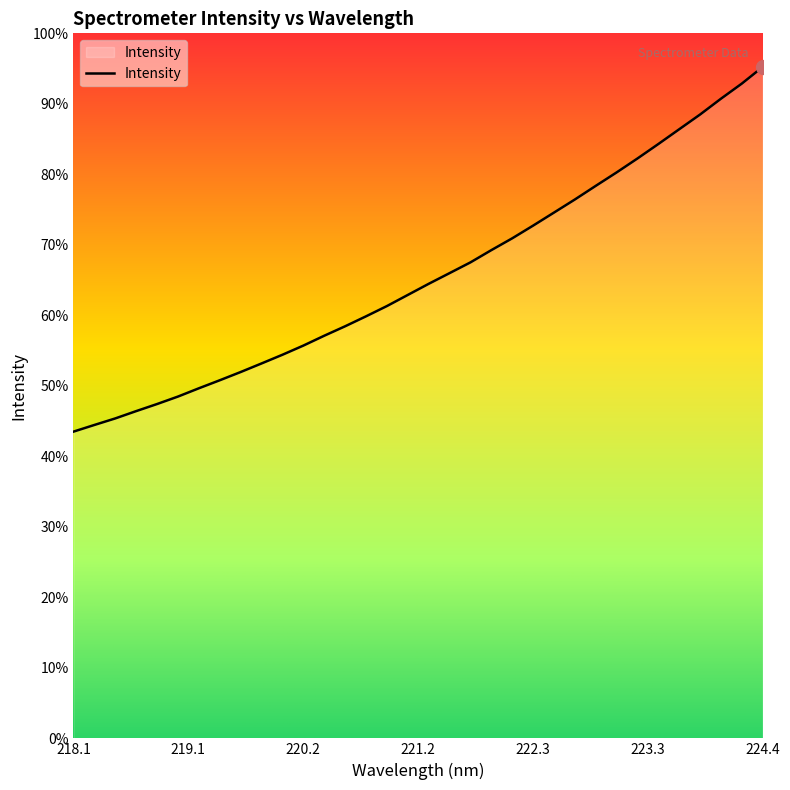

Where is the data nearest to the value 4355?

221.8812